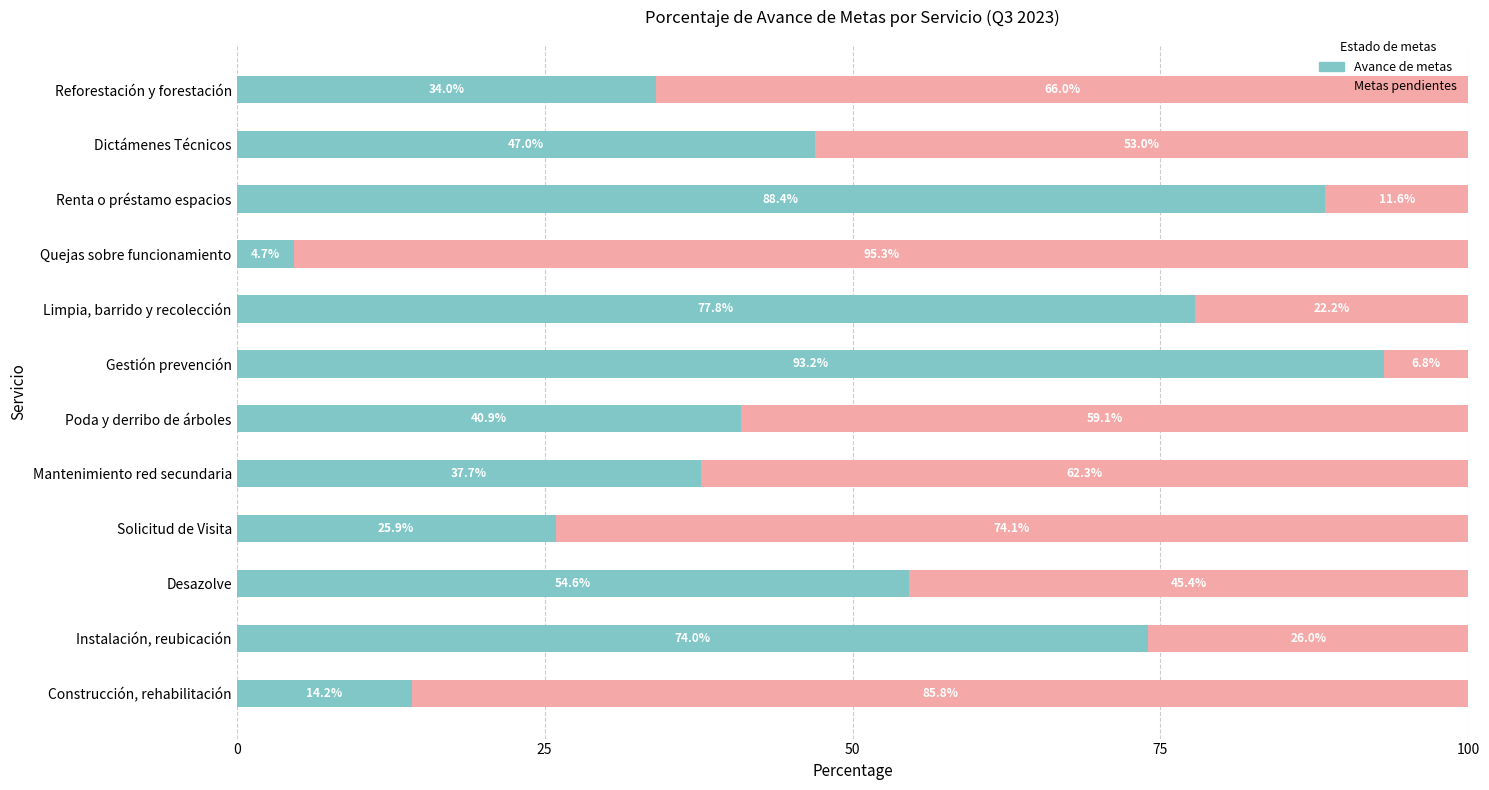

List the labels in order of Avance de metas value, largest first.

Gestión prevención, Renta o préstamo espacios, Limpia, barrido y recolección, Instalación, reubicación, Desazolve, Dictámenes Técnicos, Poda y derribo de árboles, Mantenimiento red secundaria, Reforestación y forestación, Solicitud de Visita, Construcción, rehabilitación, Quejas sobre funcionamiento